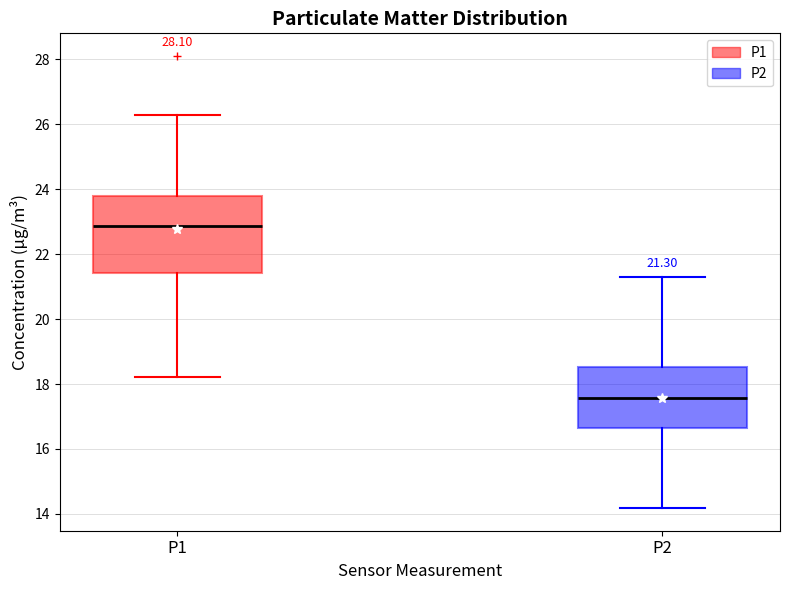

Which box is the tallest, from its lower edge to its upper edge?

P1